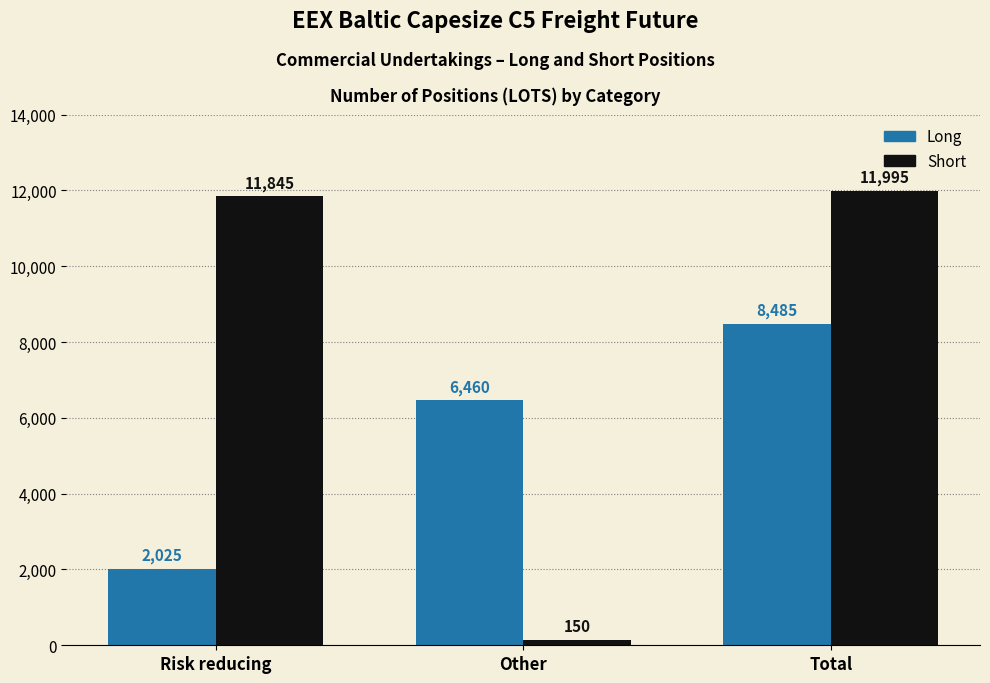

Reading left to right, what are all the values shown in this chart?

Long: 2025	6460	8485
Short: 11845	150	11995